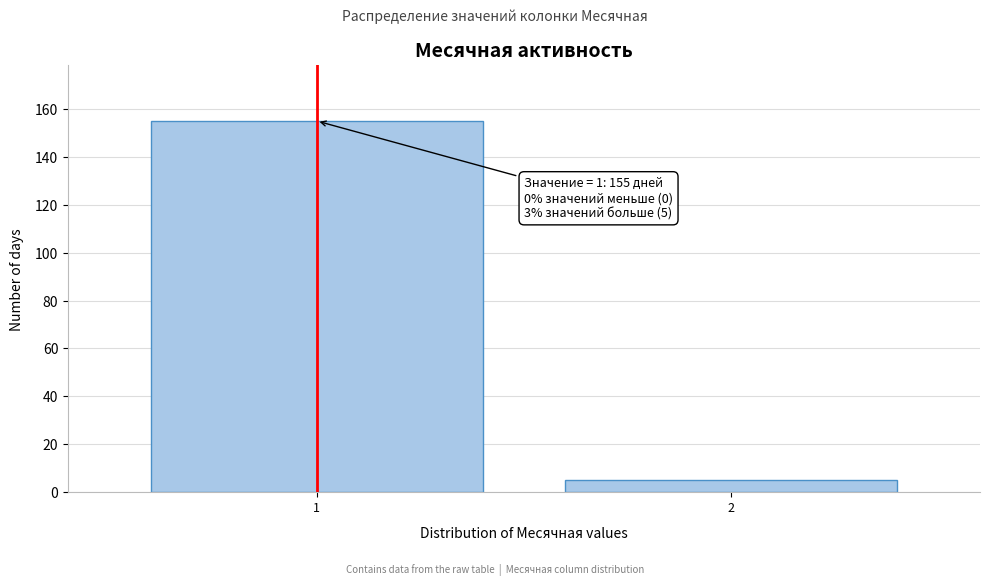

Reading left to right, what are all the values shown in this chart?

155	5